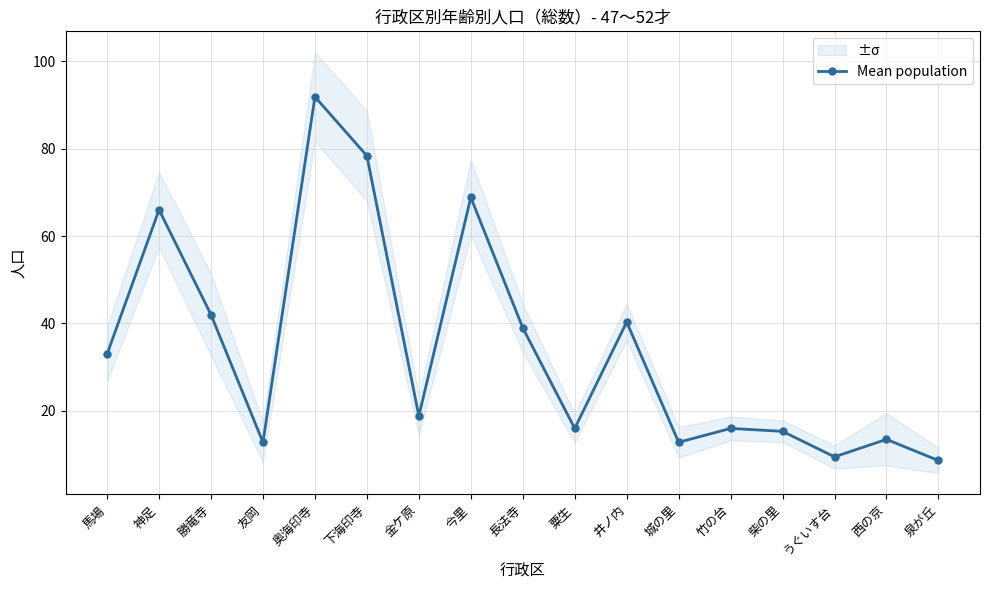

What is the change in value from 長法寺 to 竹の台?

-23.0